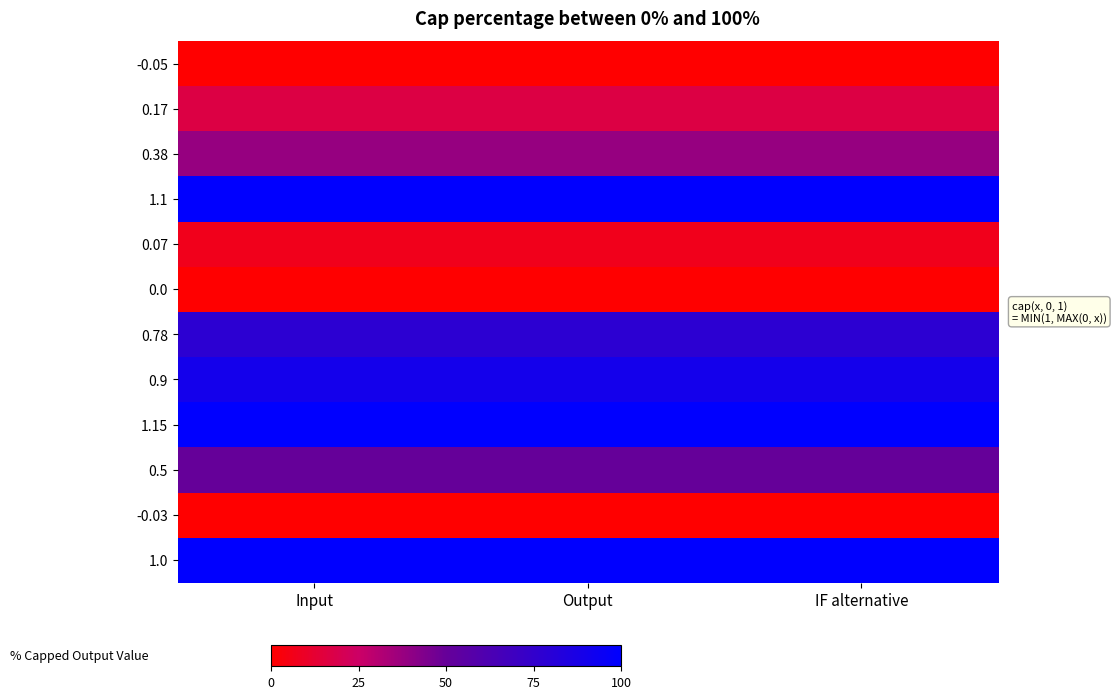

What is the difference between the highest and lowest values at Input?

1.2